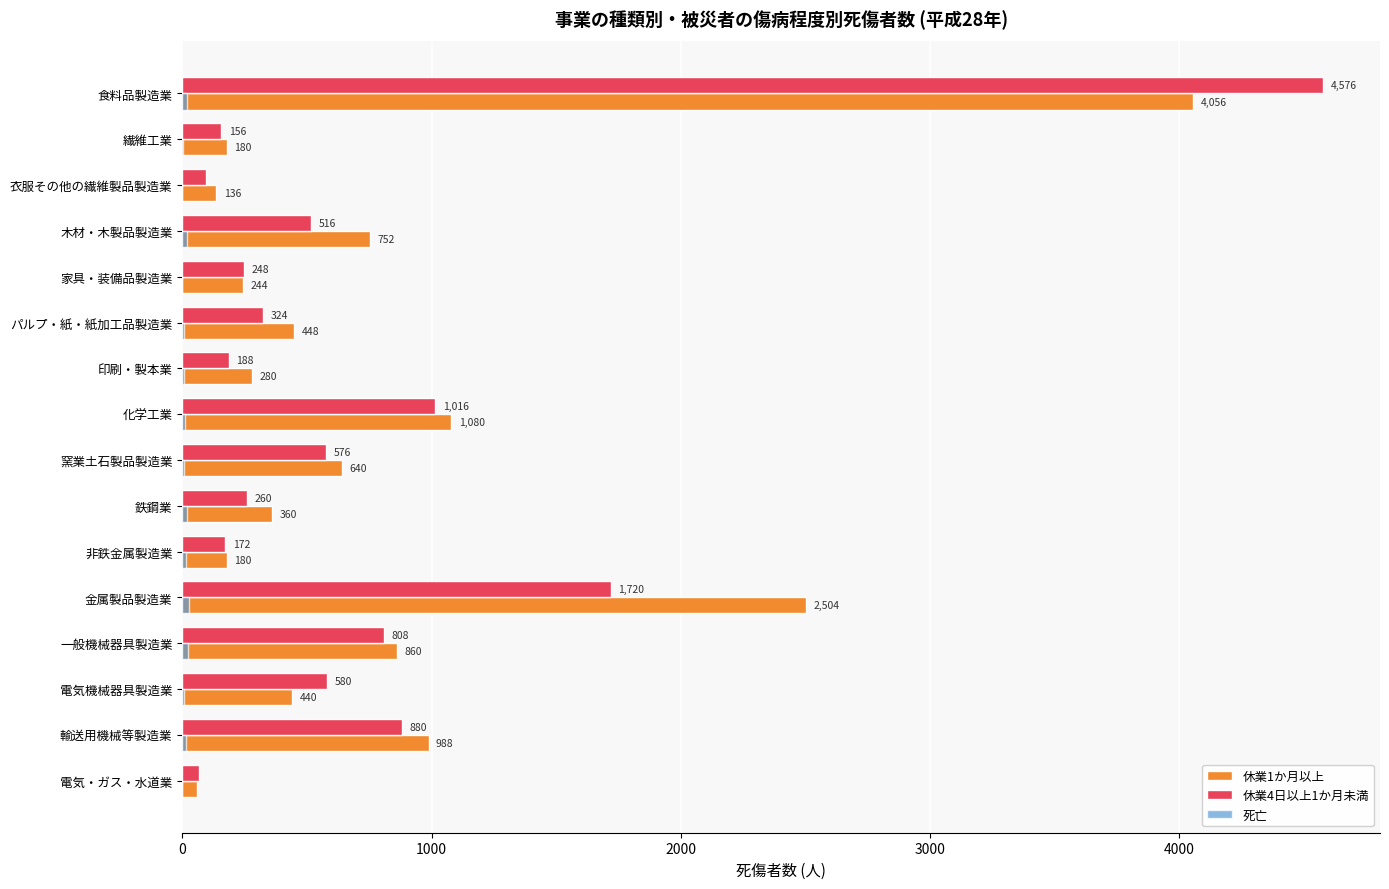

Which series changed the most between 食料品製造業 and 鉄鋼業?

休業4日以上1か月未満